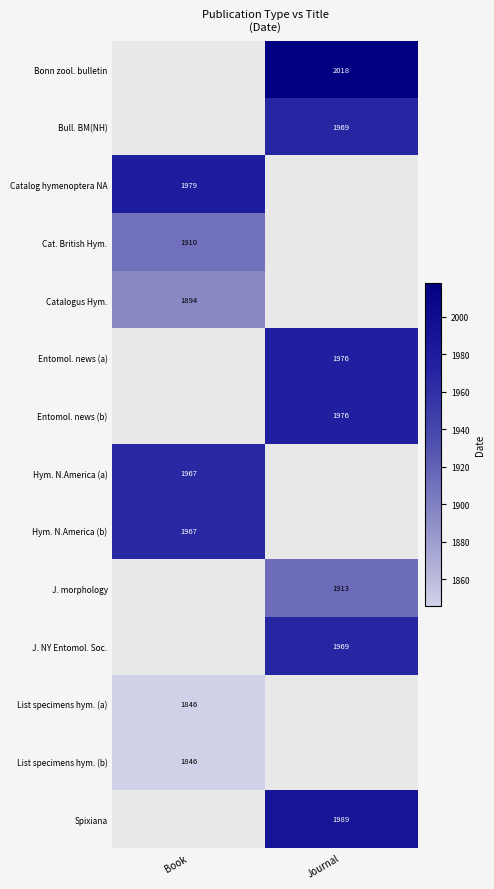

True or false: Spixiana has a value of 520 at Journal.

False